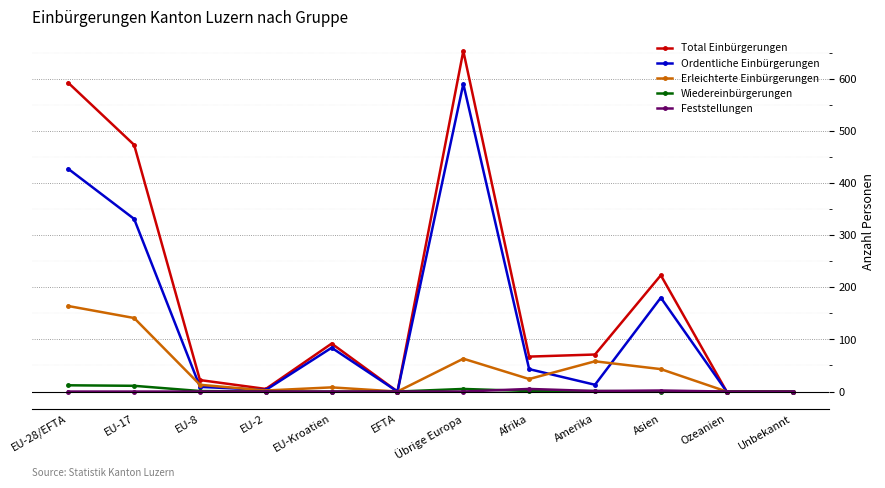

How many data points does each series have?

12